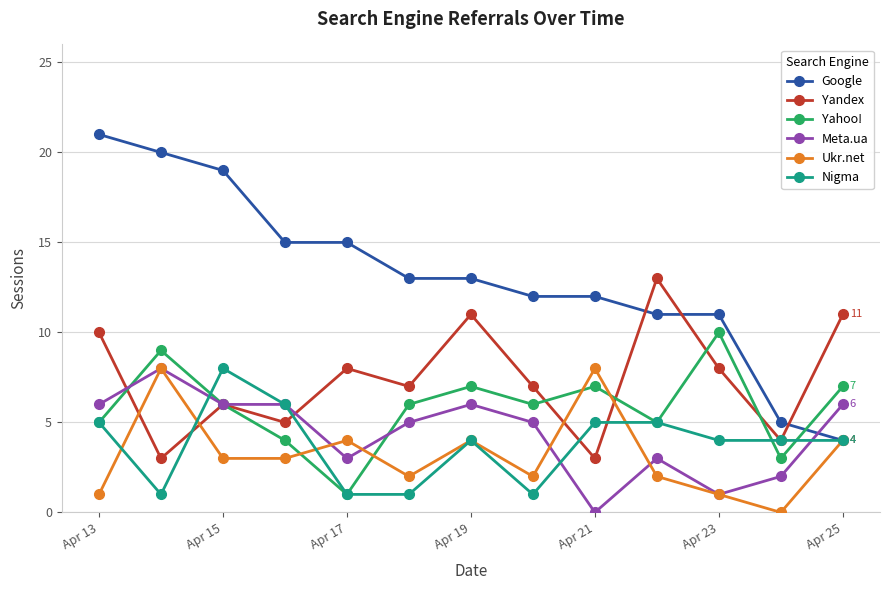

Reading right to left, list all the values displayed in this chart.

Google: 4	5	11	11	12	12	13	13	15	15	19	20	21
Yandex: 11	4	8	13	3	7	11	7	8	5	6	3	10
Yahoo!: 7	3	10	5	7	6	7	6	1	4	6	9	5
Meta.ua: 6	2	1	3	0	5	6	5	3	6	6	8	6
Ukr.net: 4	0	1	2	8	2	4	2	4	3	3	8	1
Nigma: 4	4	4	5	5	1	4	1	1	6	8	1	5